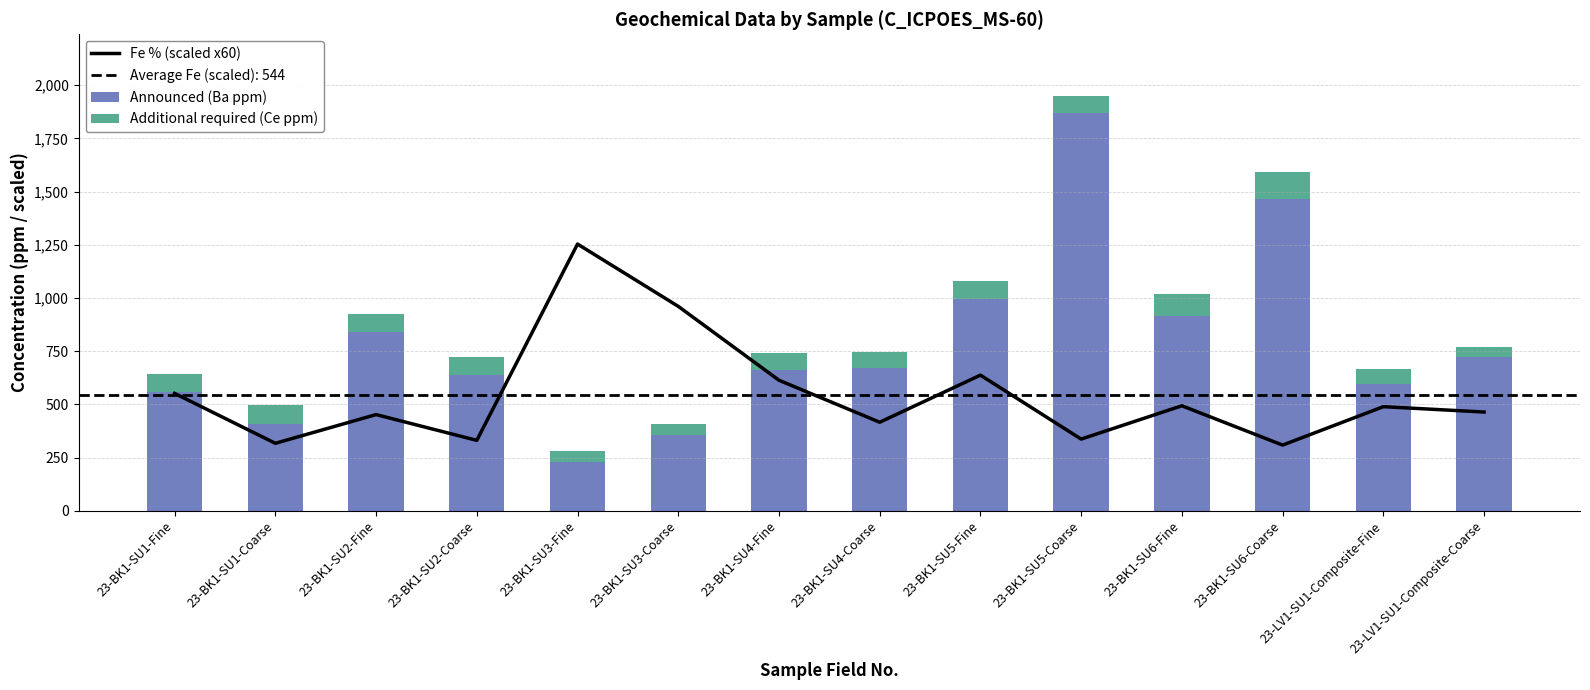

How many data points in Announced (Ba ppm) are less than 672?

7